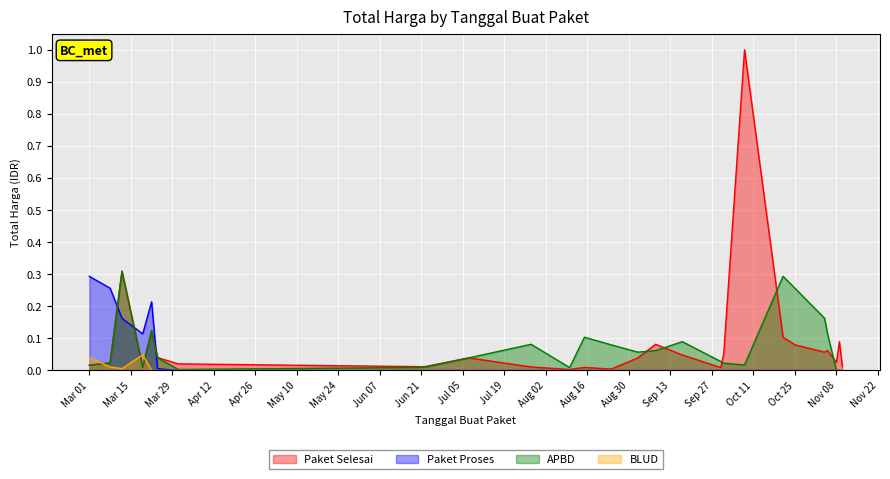

The value of APBD at Nov 08 is 0.0. True or false?

True